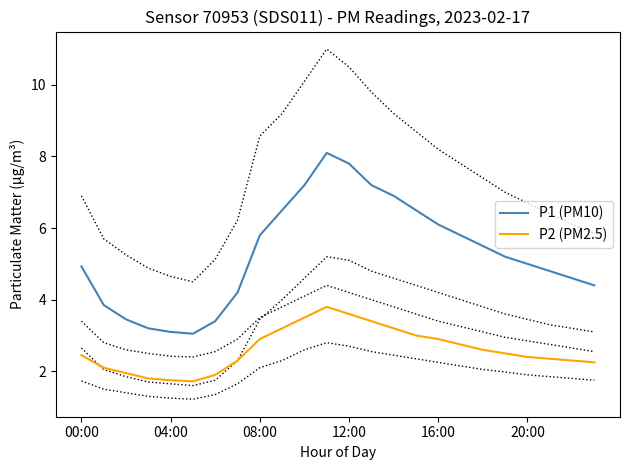

How many interior local valleys does the P1 (PM10) series have?

1